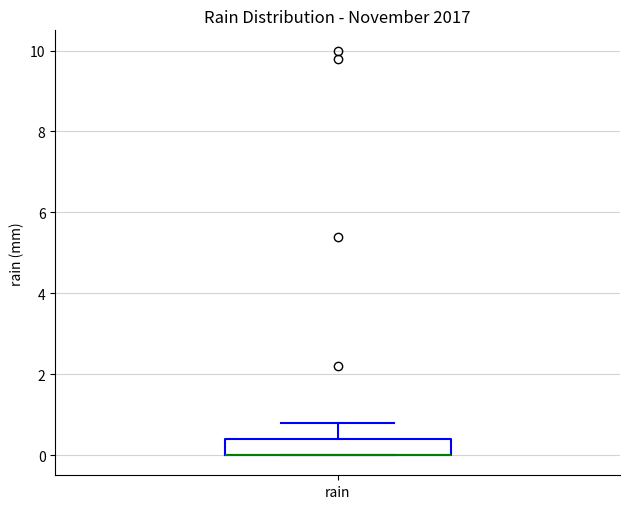

Where is the upper edge of the box for rain on the y-axis? The values are not printed on the chart, so give them approximately, as read against the axis.

0.4